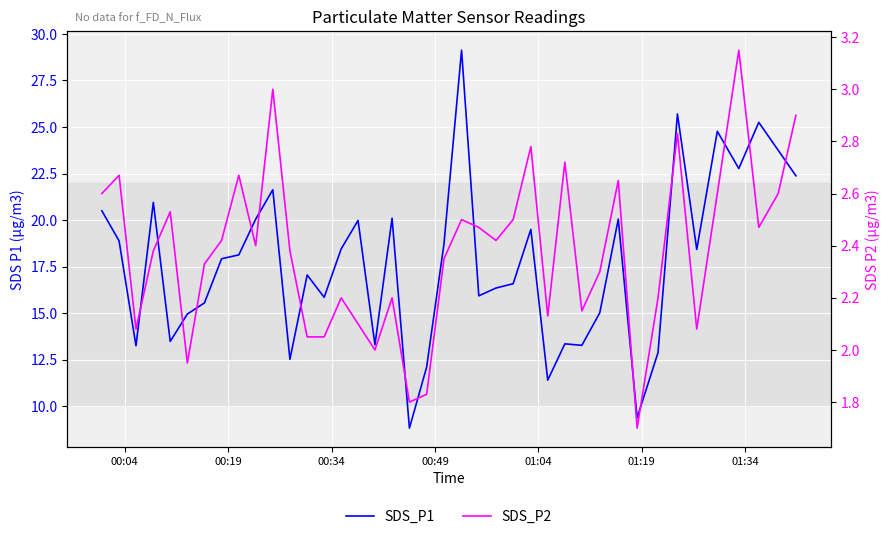

Count the number of data series in this chart.

2